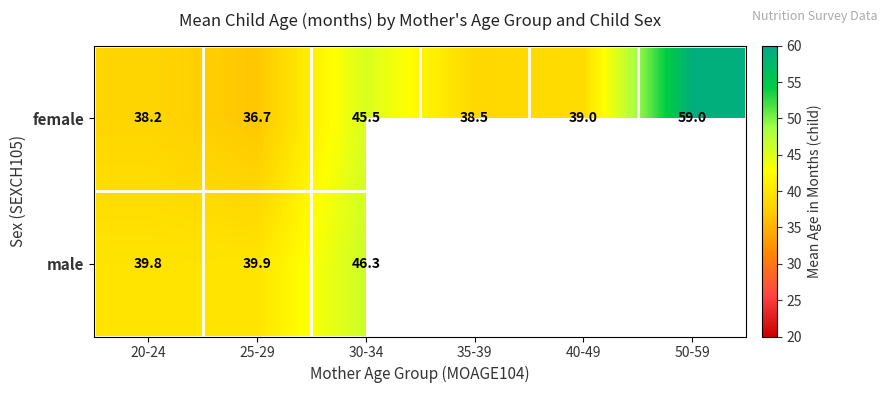

Count the number of categories in the chart.

6